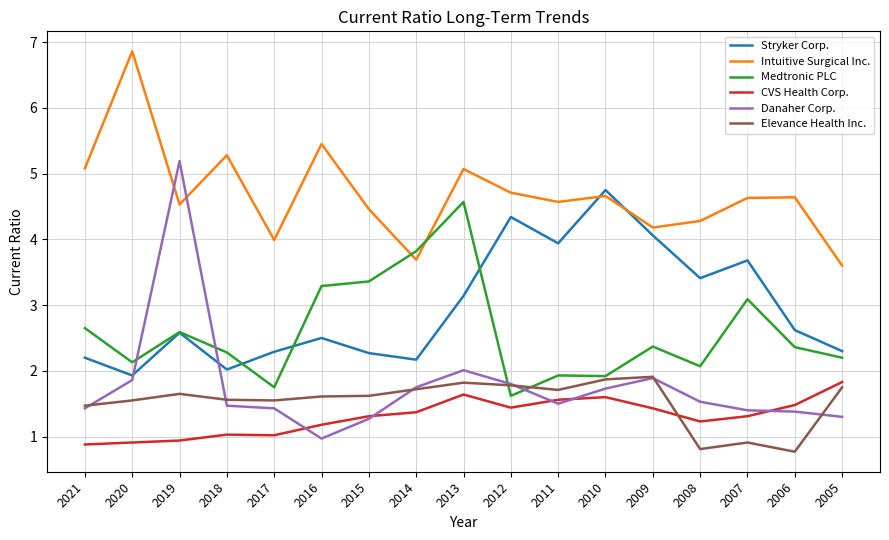

What is the greatest value displayed?

6.9